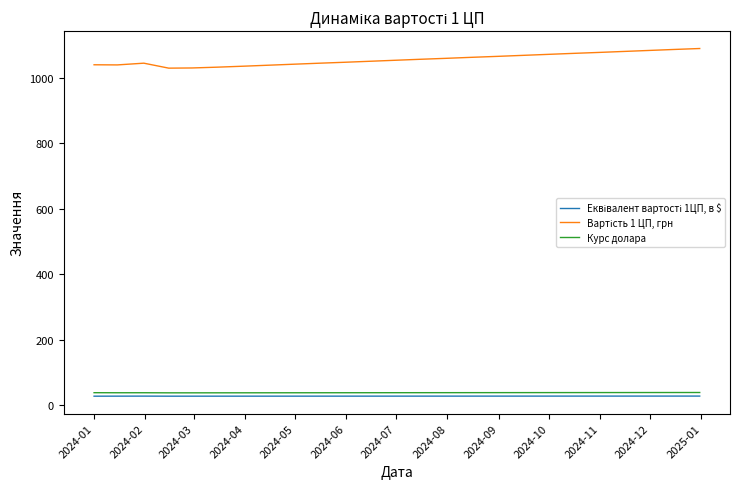

What is the maximum value shown in the chart?

1089.0